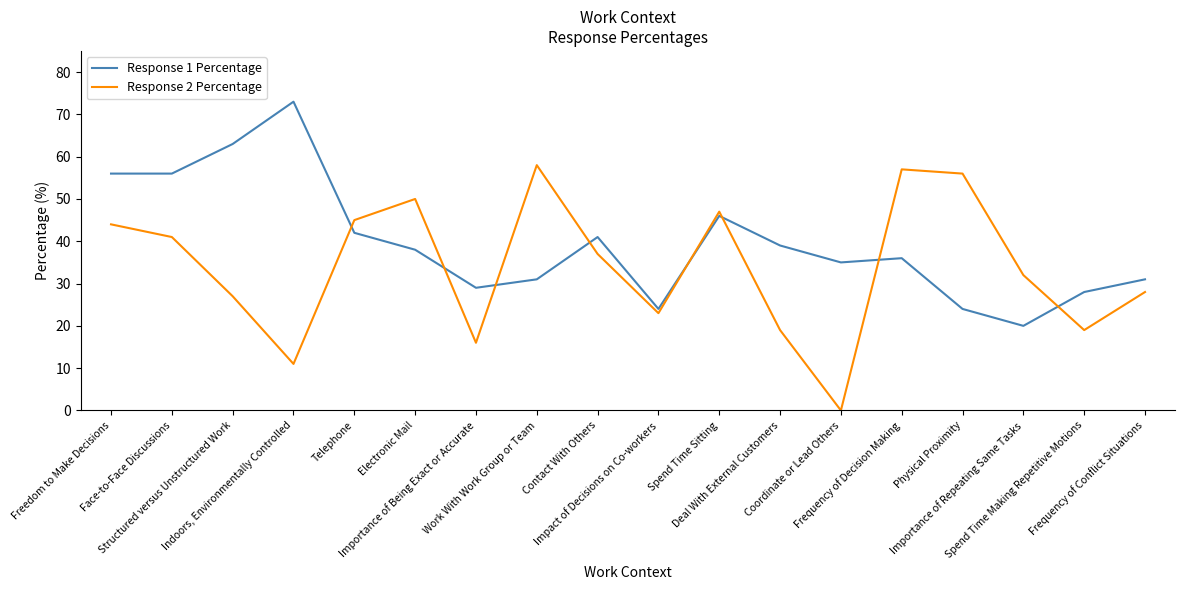

At which label does Response 2 Percentage first exceed 37?

Freedom to Make Decisions